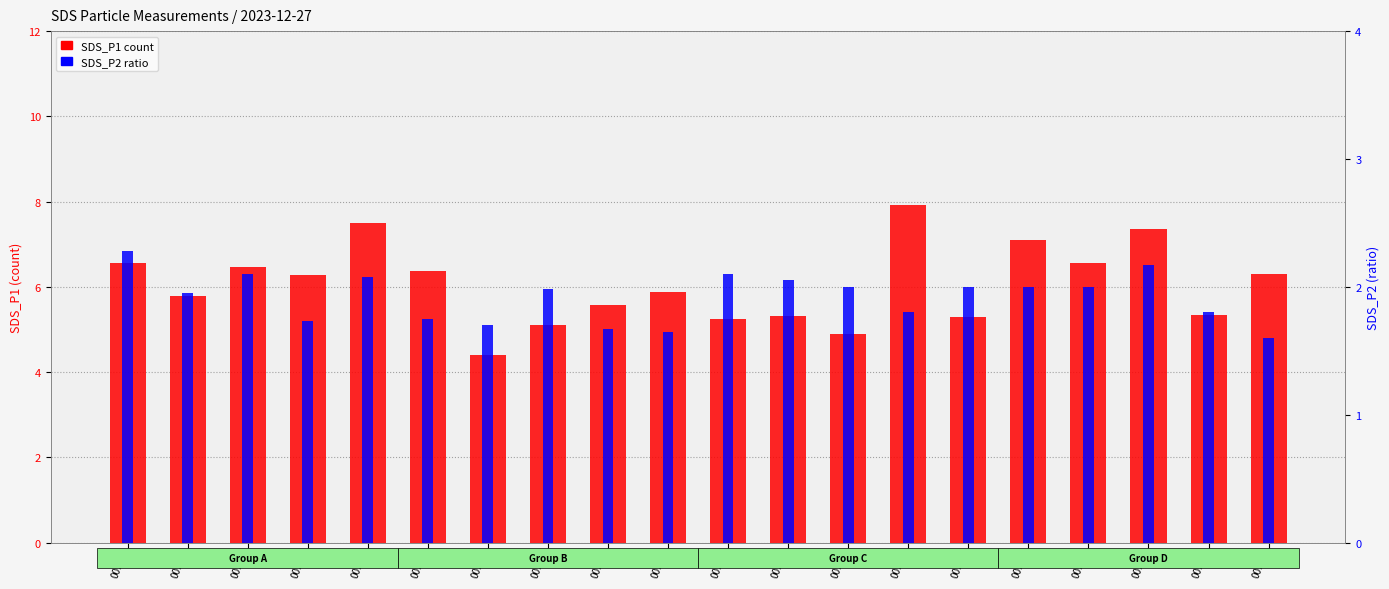

Is the value of SDS_P2 at 00:00 greater than the value of SDS_P1 at 00:24?

No